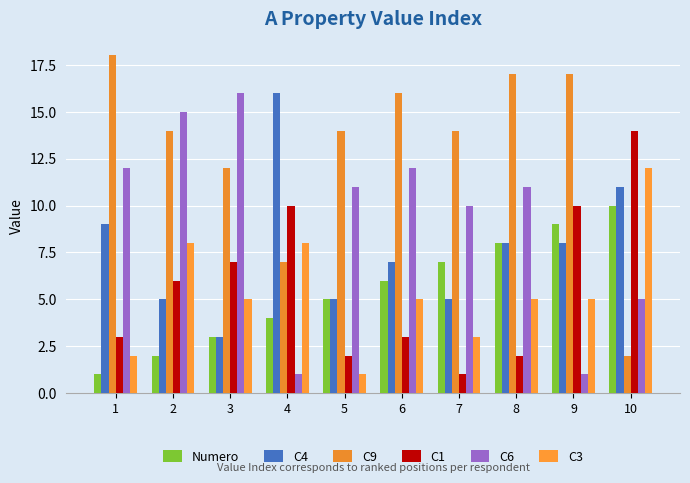

Reading left to right, extract all data points from this chart.

Numero: 1	2	3	4	5	6	7	8	9	10
C4: 9	5	3	16	5	7	5	8	8	11
C9: 18	14	12	7	14	16	14	17	17	2
C1: 3	6	7	10	2	3	1	2	10	14
C6: 12	15	16	1	11	12	10	11	1	5
C3: 2	8	5	8	1	5	3	5	5	12